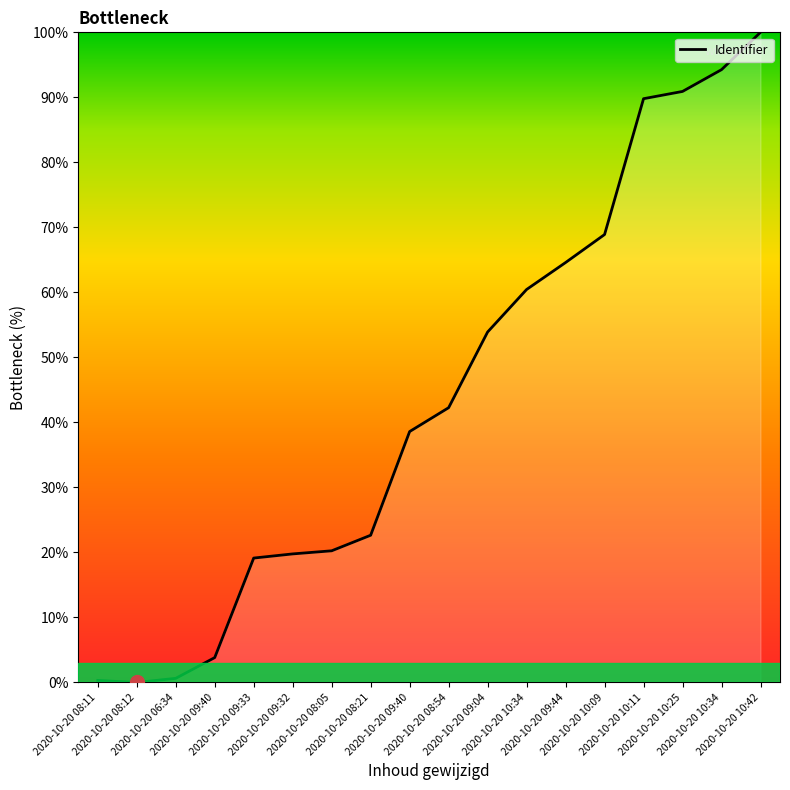

At which category does the chart reach its peak across all series?

2020-10-20 10:42